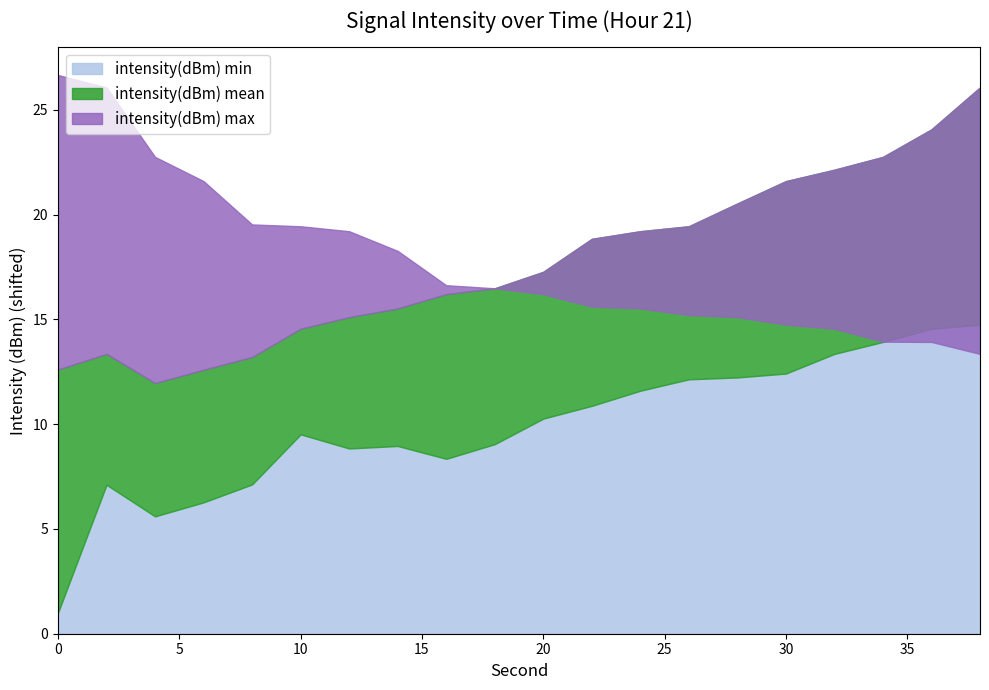

Reading left to right, transcribe all the data shown in this chart.

intensity(dBm) min: -137.1	-131.0	-132.5	-131.8	-131.0	-128.6	-129.2	-129.1	-129.7	-129.0	-127.8	-127.2	-126.5	-125.9	-125.9	-125.7	-124.7	-124.2	-123.5	-123.3
intensity(dBm) mean: -125.5	-124.7	-126.1	-125.5	-124.9	-123.5	-123.0	-122.6	-121.9	-121.6	-120.8	-119.2	-118.9	-118.6	-117.6	-116.5	-115.9	-115.3	-114.0	-112.0
intensity(dBm) max: -111.4	-112.0	-115.3	-116.5	-118.6	-118.6	-118.9	-119.8	-121.5	-121.6	-121.9	-122.5	-122.6	-122.9	-123.0	-123.3	-123.5	-124.1	-124.2	-124.7